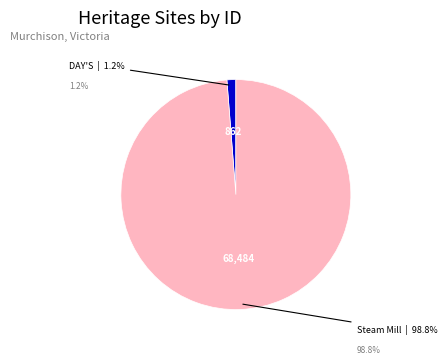

Does any single category account for the majority?

Yes